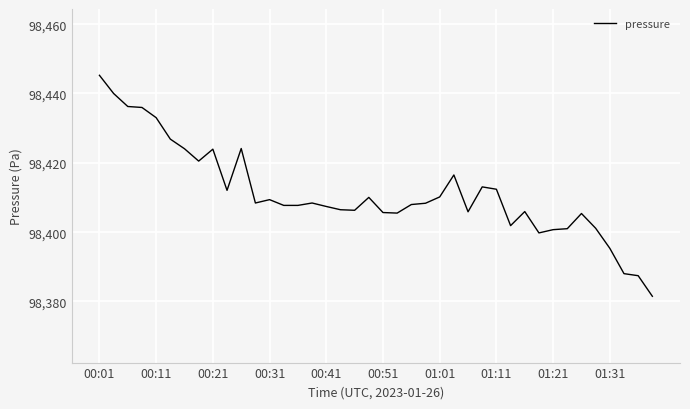

Count the number of data series in this chart.

1